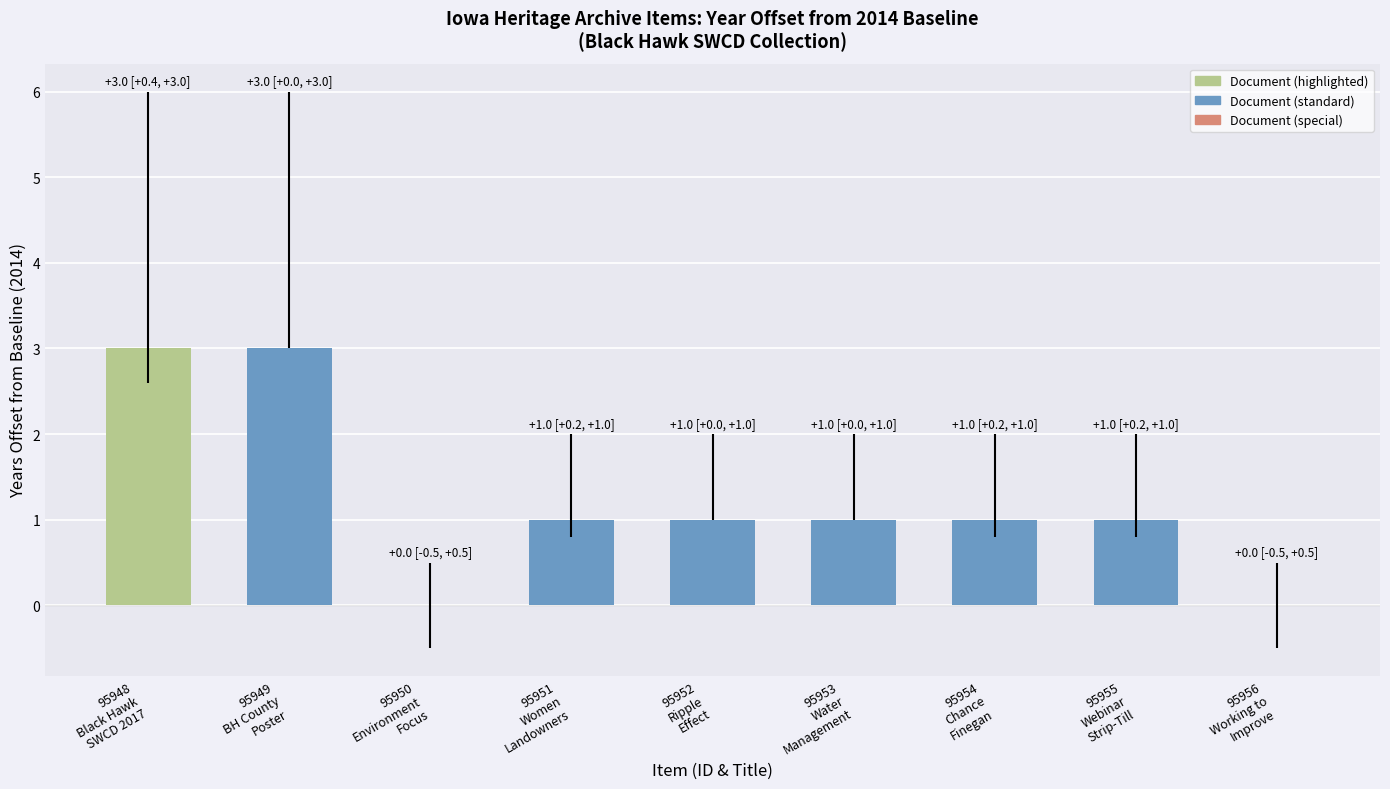

How many data points are above 1?

2